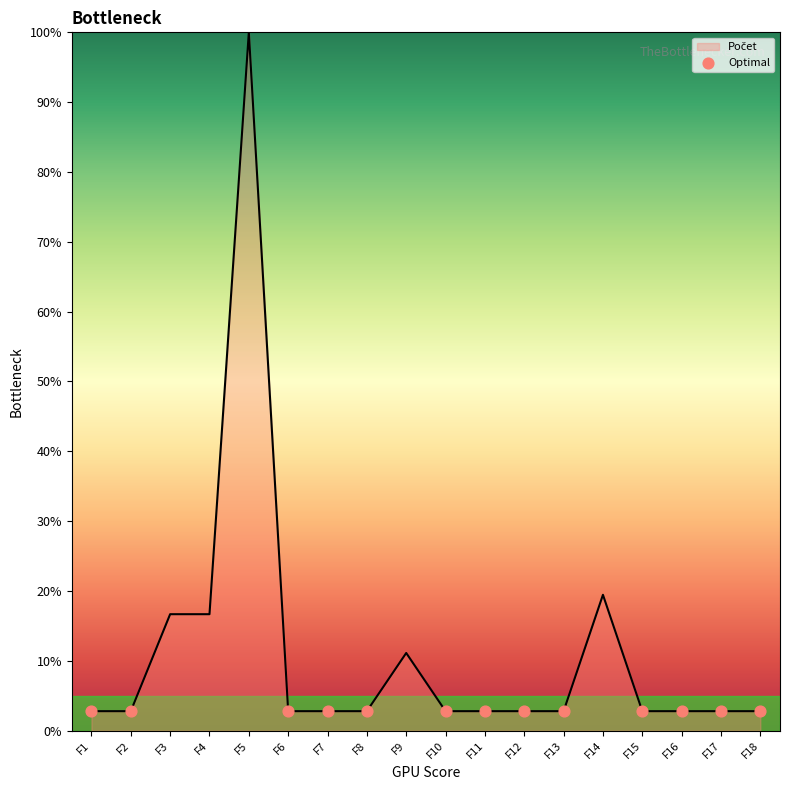

What is the change in value from F1 to F5?

+97.2